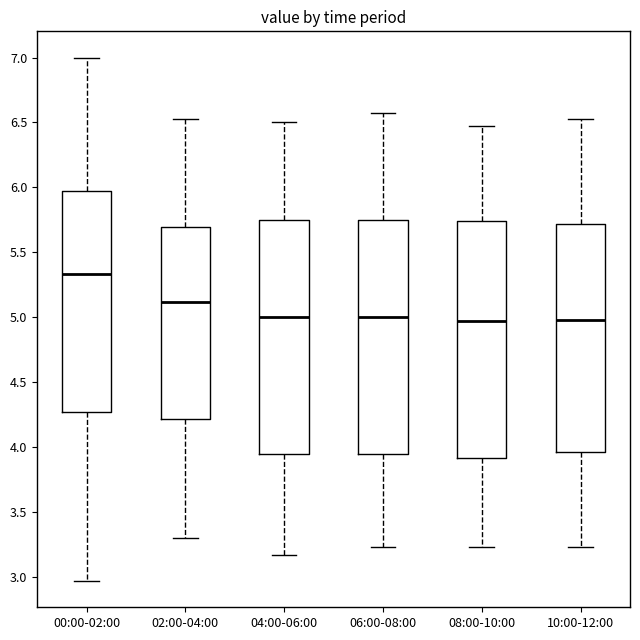

Where is the lower edge of the box for 06:00-08:00 on the y-axis? The values are not printed on the chart, so give them approximately, as read against the axis.

3.95